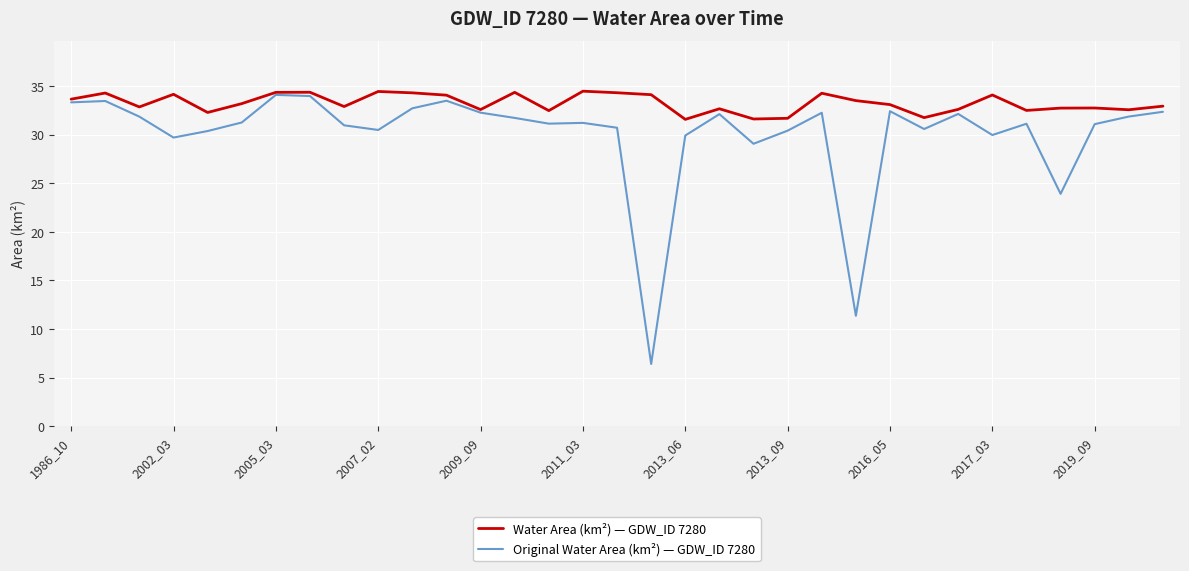

Rank the series by their average value, from lowest to highest.

Original Water Area (km²) — GDW_ID 7280, Water Area (km²) — GDW_ID 7280